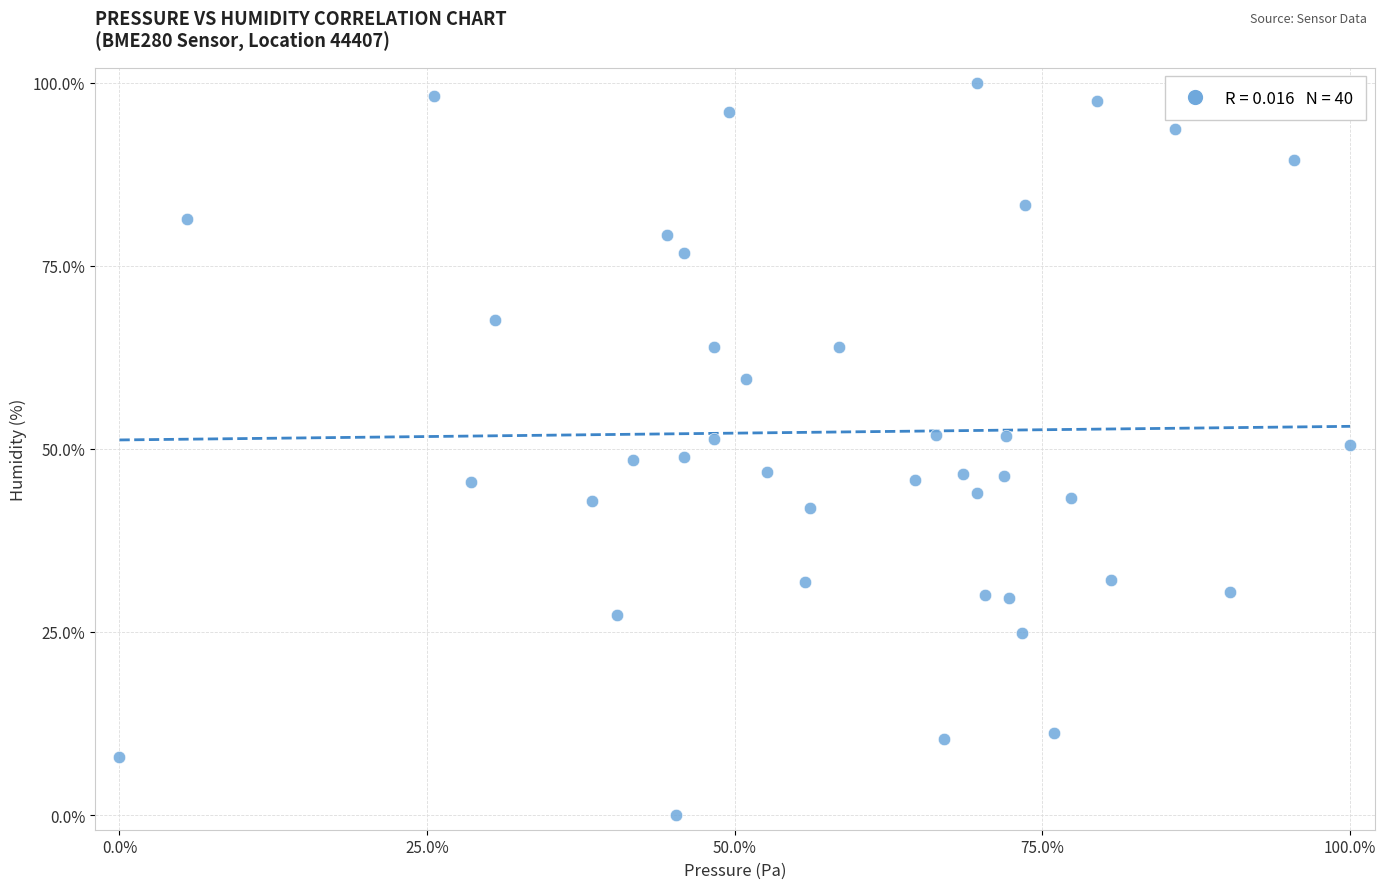

What is the range of Y values (max minus min)?

100.0